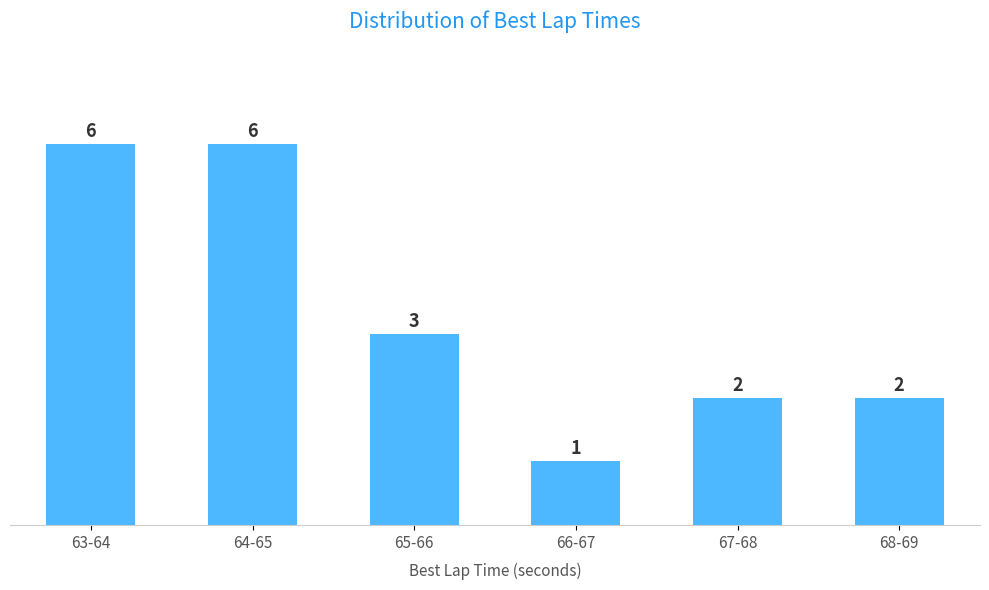

Reading right to left, what are all the values shown in this chart?

2	2	1	3	6	6